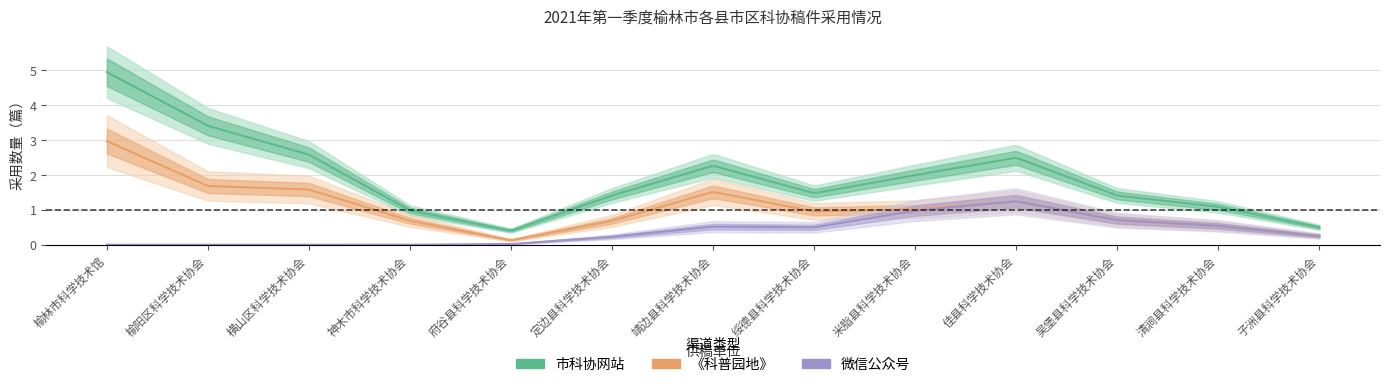

Which category has the lowest value in the 微信公众号 series?

榆林市科学技术馆